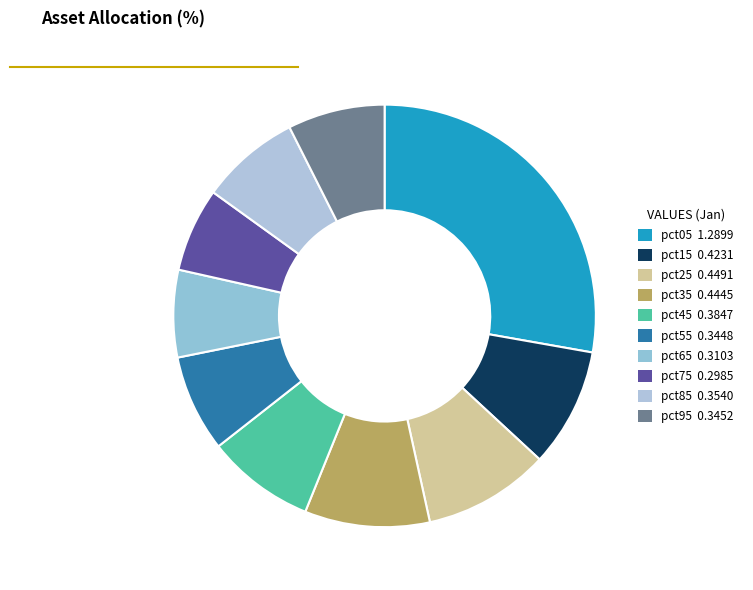

How many slices are in this pie chart?

10